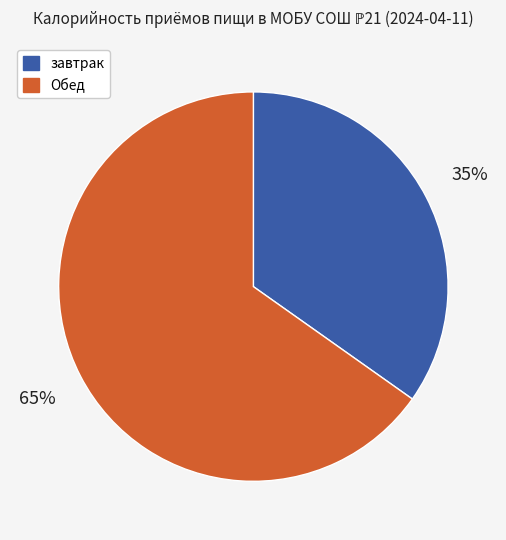

Does завтрак account for over 50% of the chart?

No